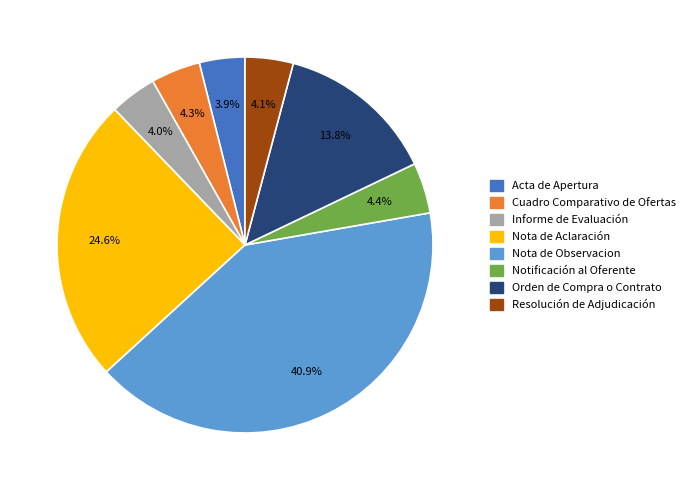

To the nearest percent, what percentage of the pie is Nota de Observacion?

41%